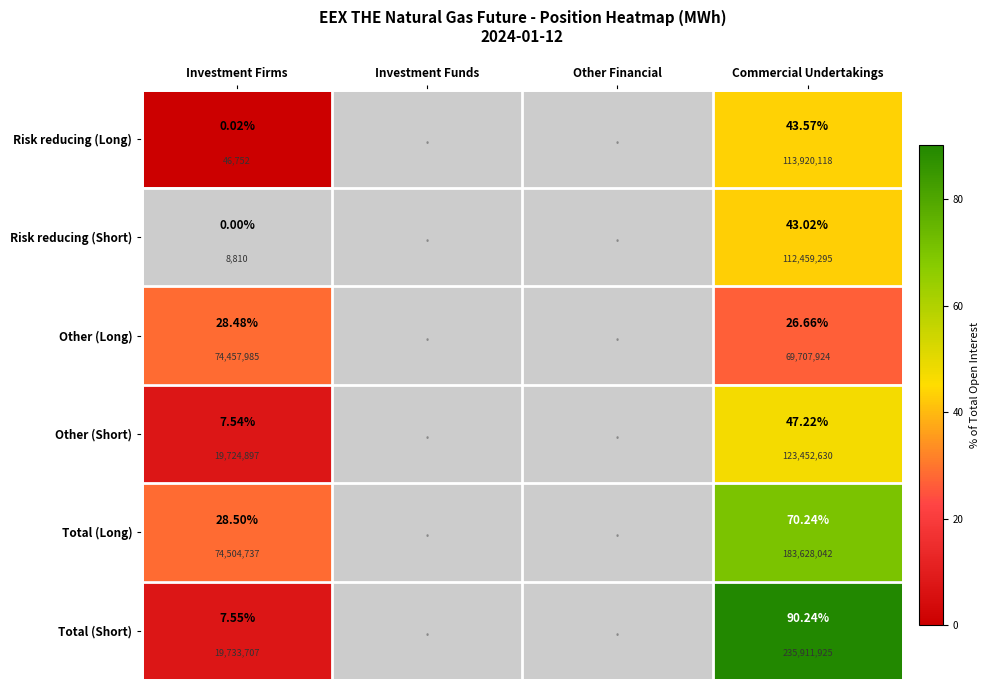

How many distinct data groups are displayed?

6